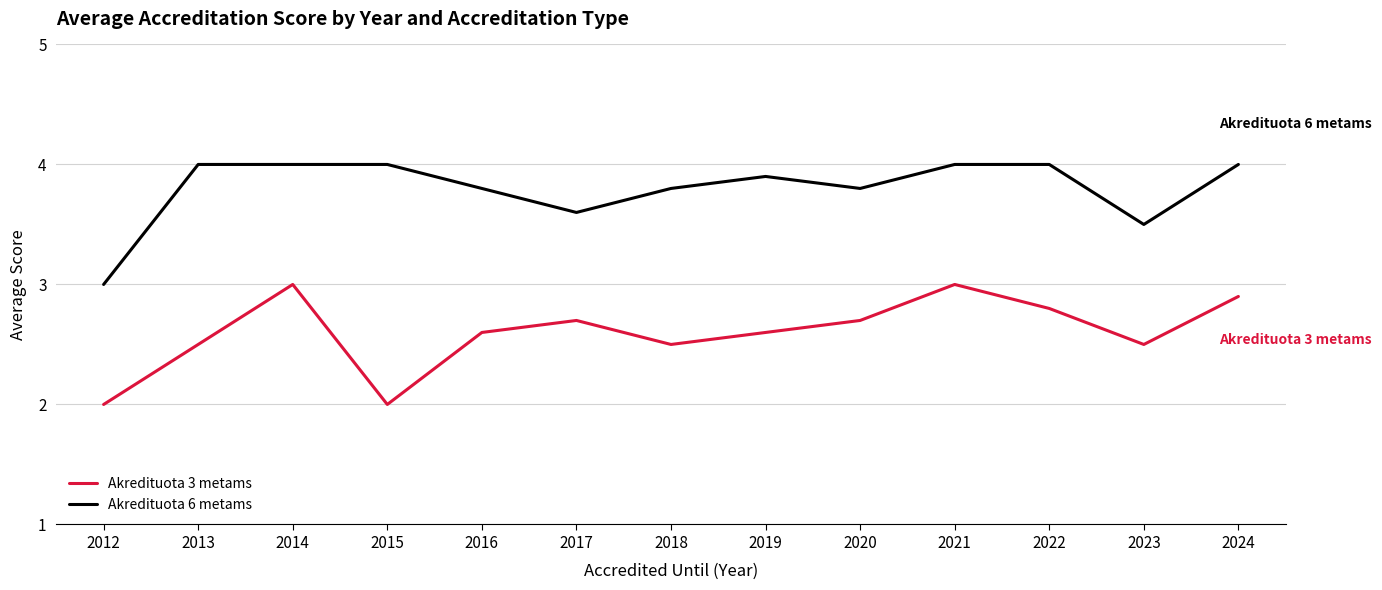

Which series has the largest total across all categories?

Akredituota 6 metams